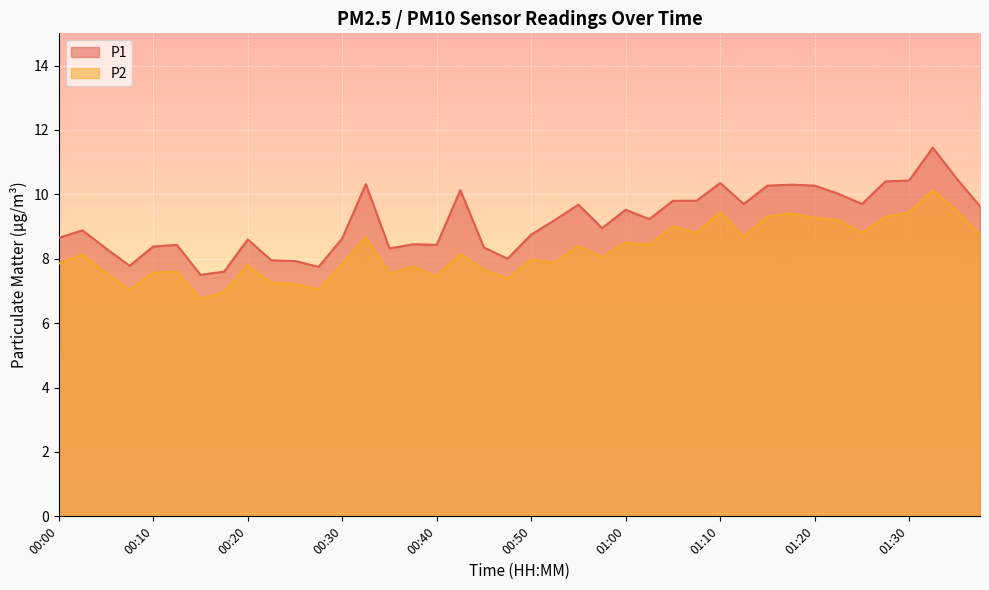

At which label is P1 closest to 9?

00:57